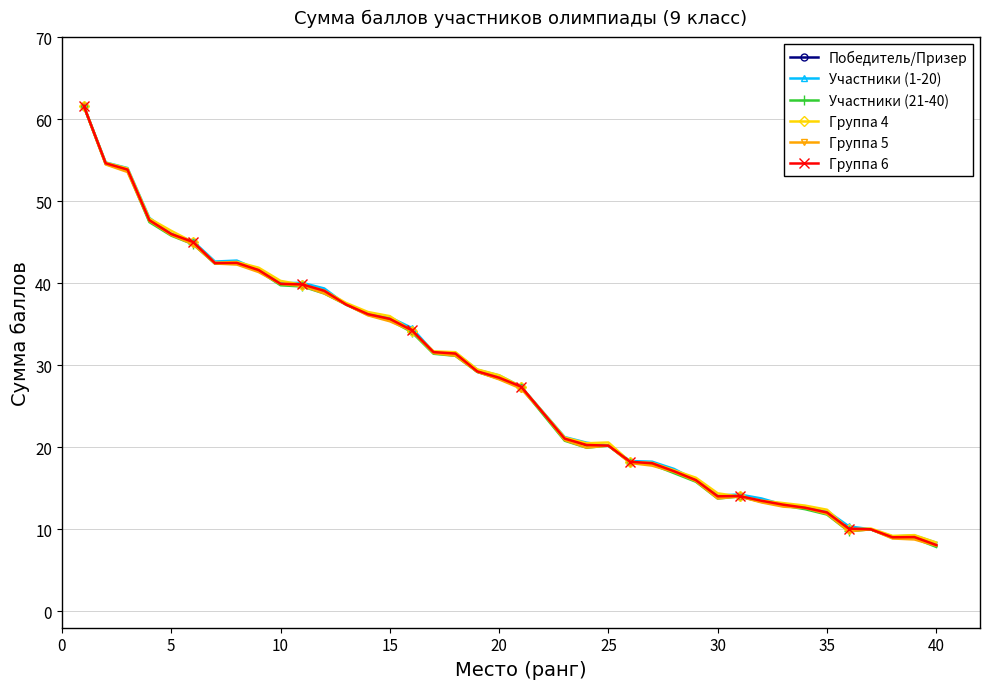

True or false: Участники (21-40) has more than 1 points higher than both neighbors.

True